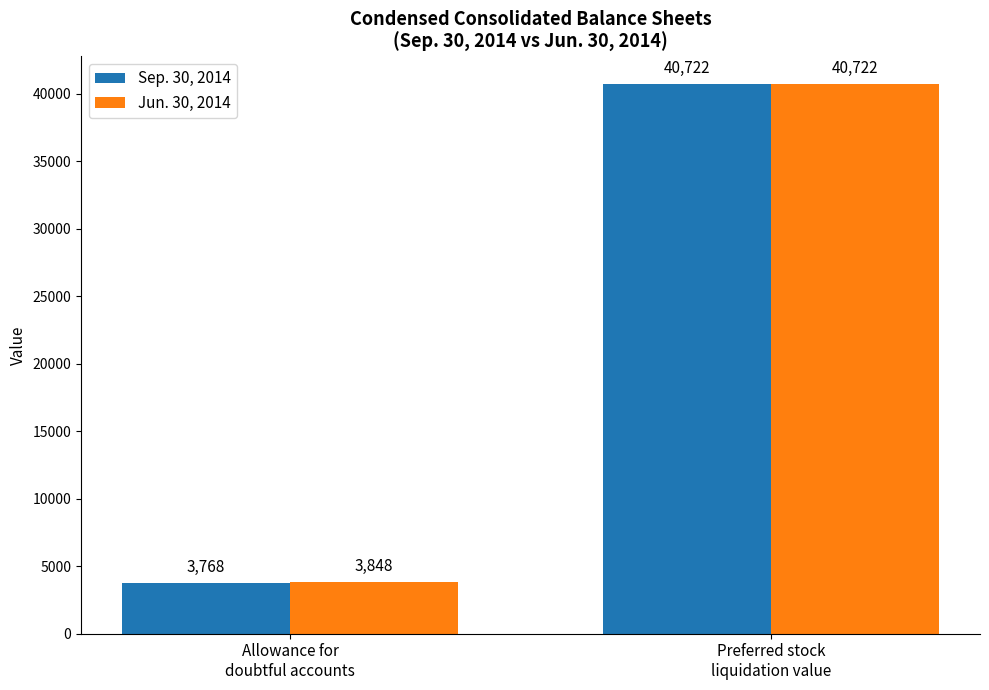

At how many categories does at least one series exceed 25625?

1